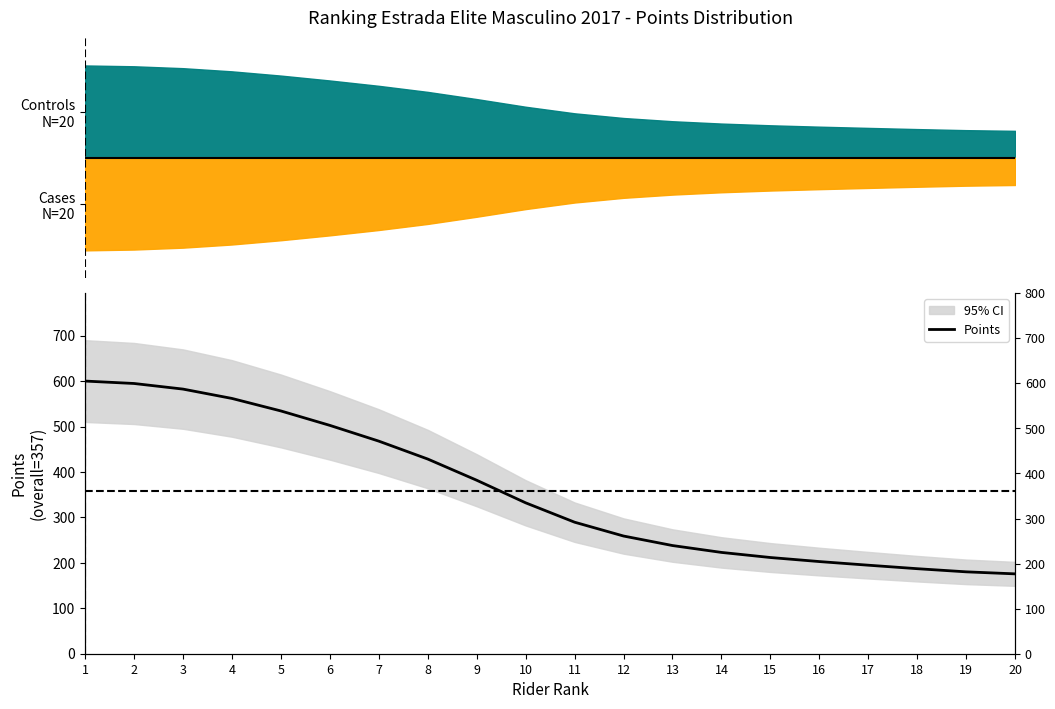

How many values exceed 332?

10